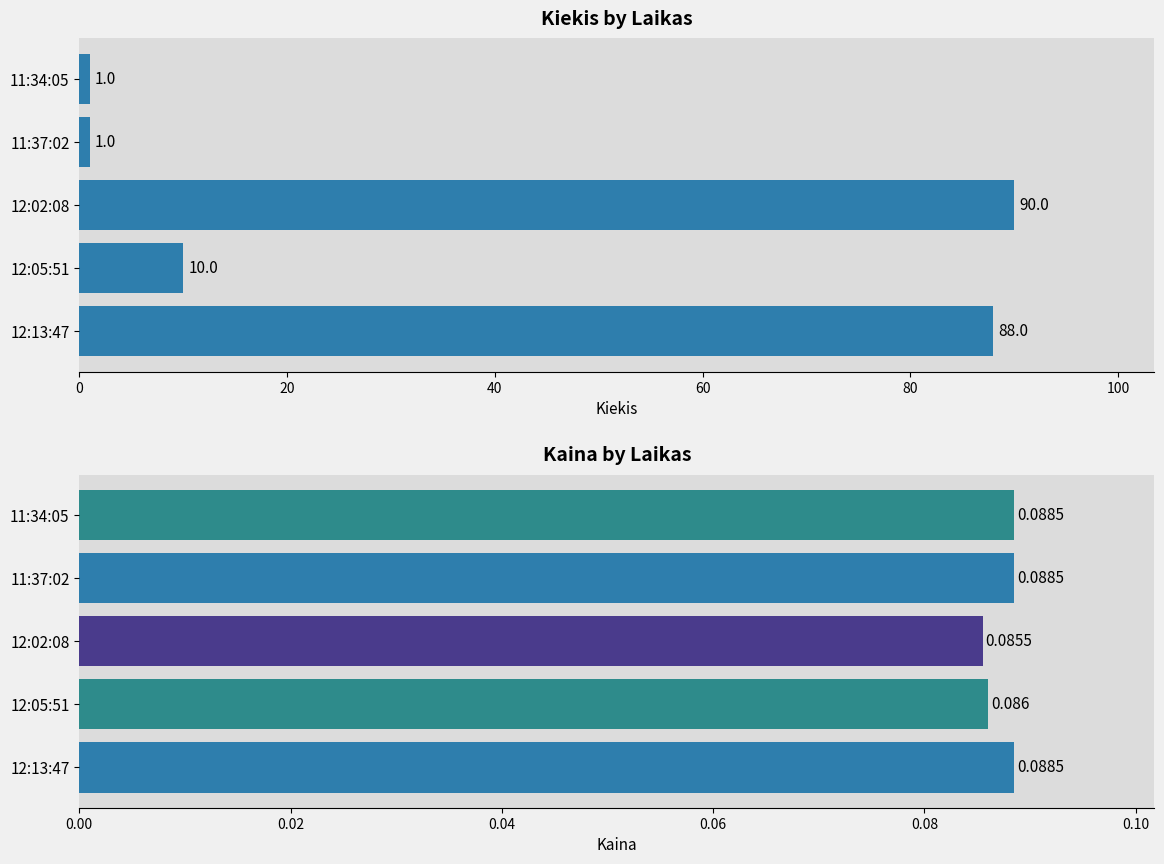

Is the value of Kaina at 0 greater than the value of Kiekis at 40?

No